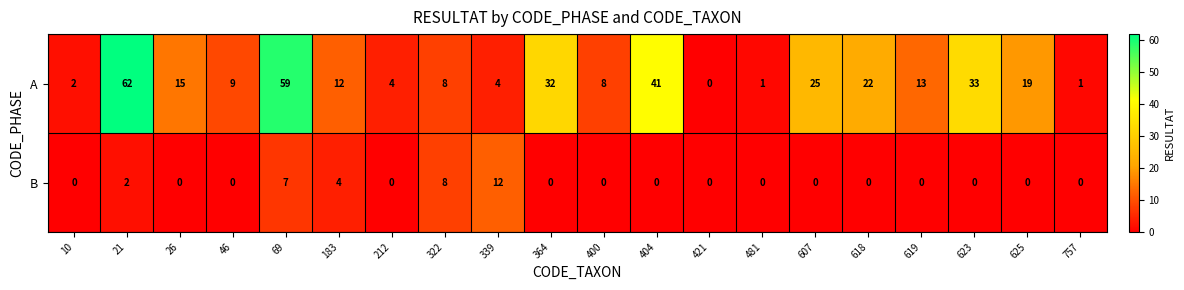

At which label does A first exceed 13?

21